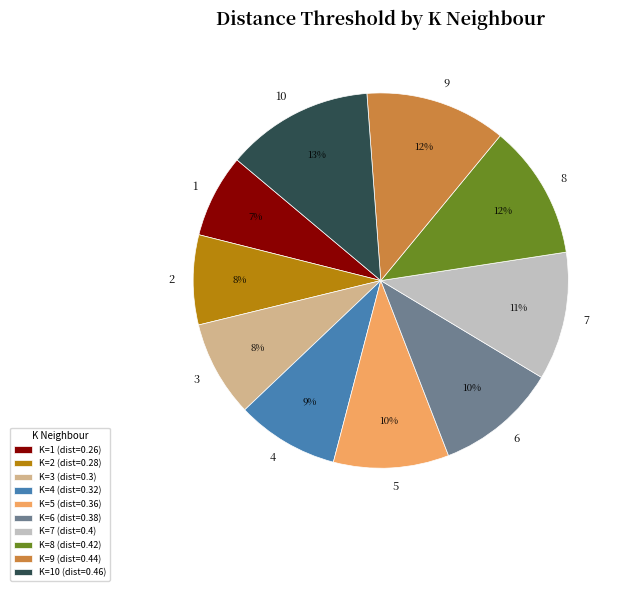

Is there any slice that represents more than half of the pie?

No